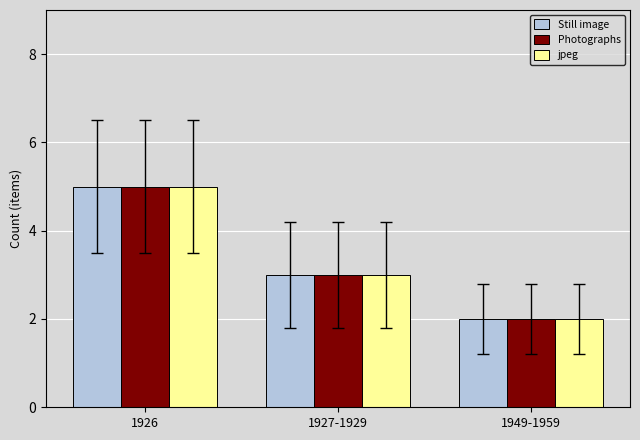

What position from the right is 1927-1929?

2